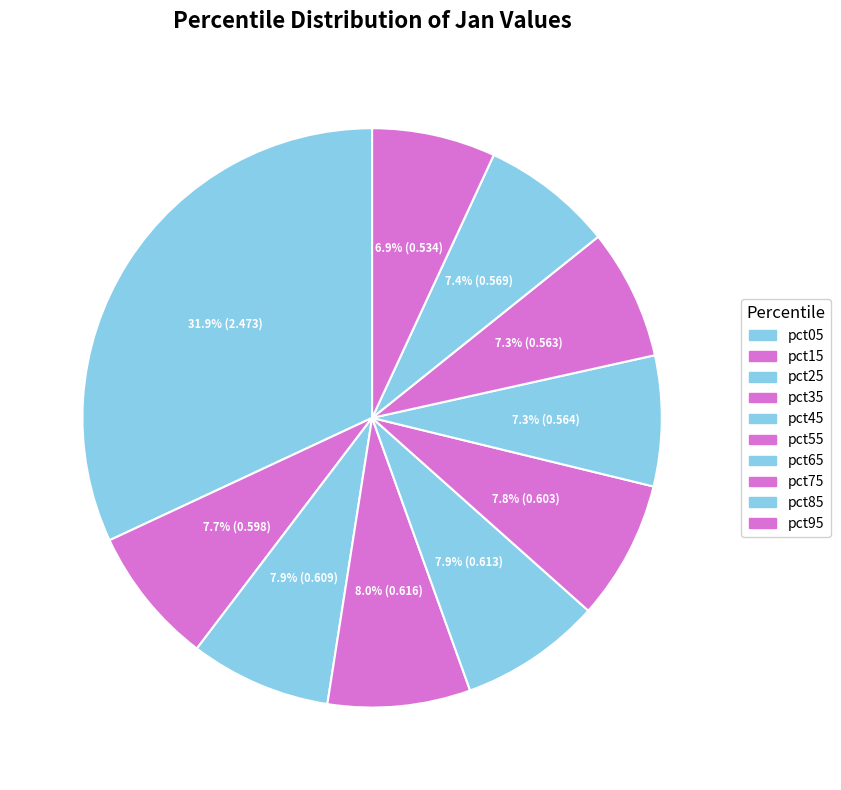

Does pct15 represent more than half of the total?

No